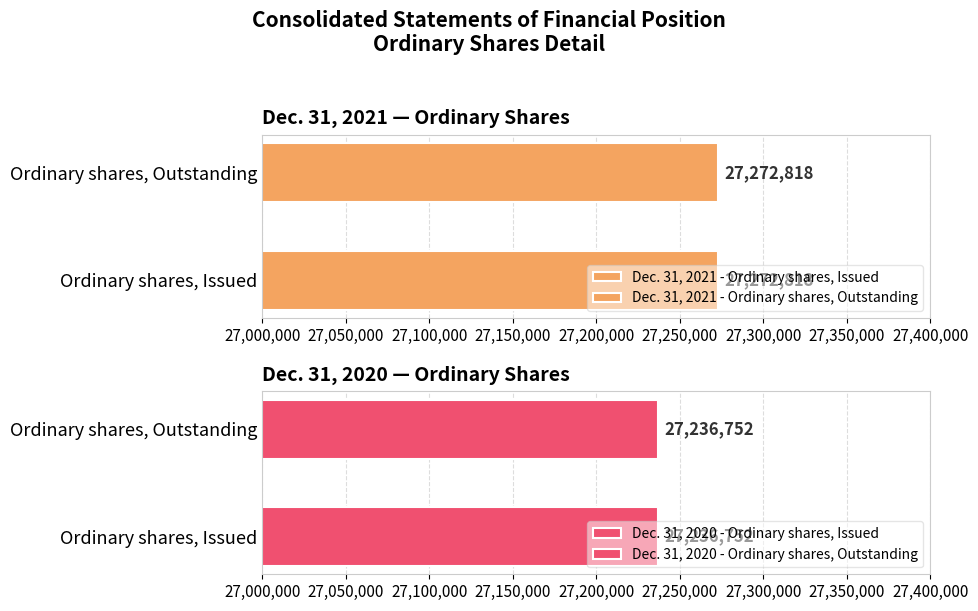

Between Ordinary shares, Issued and Ordinary shares, Outstanding, which is larger?

Ordinary shares, Issued